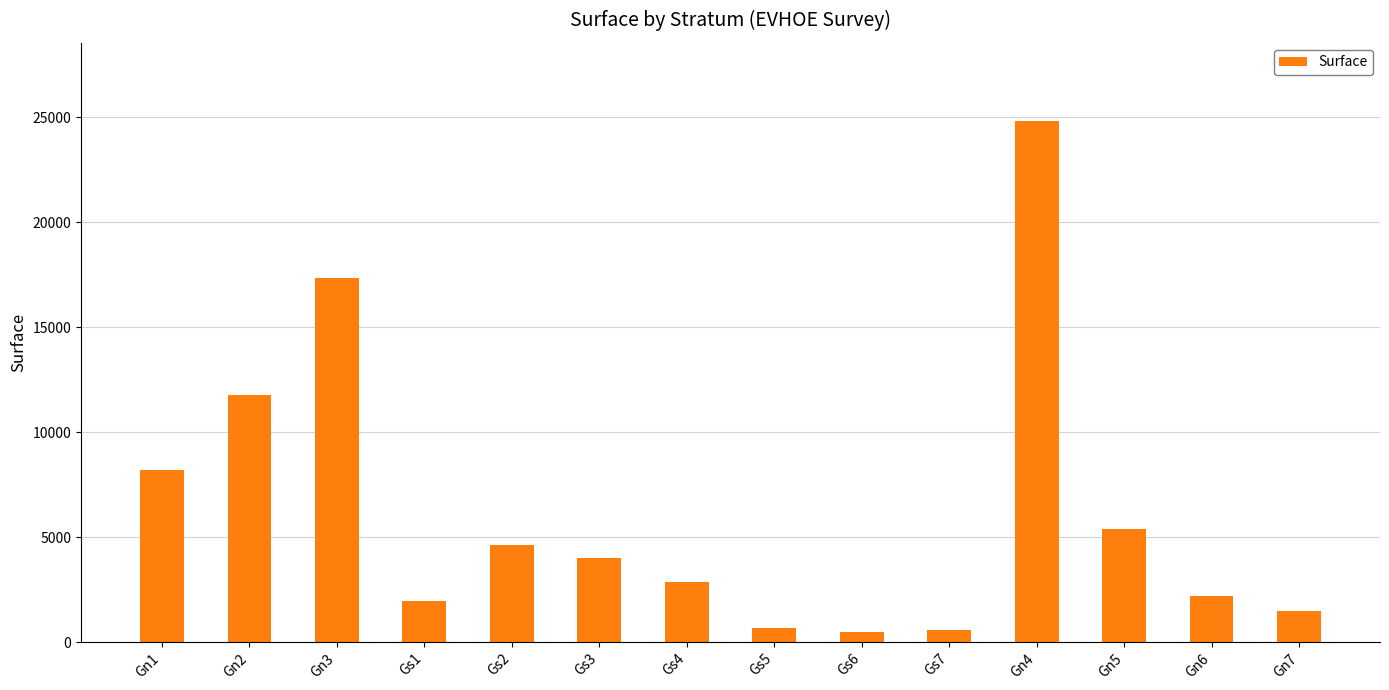

The value at Gn7 is 1501.9. True or false?

True